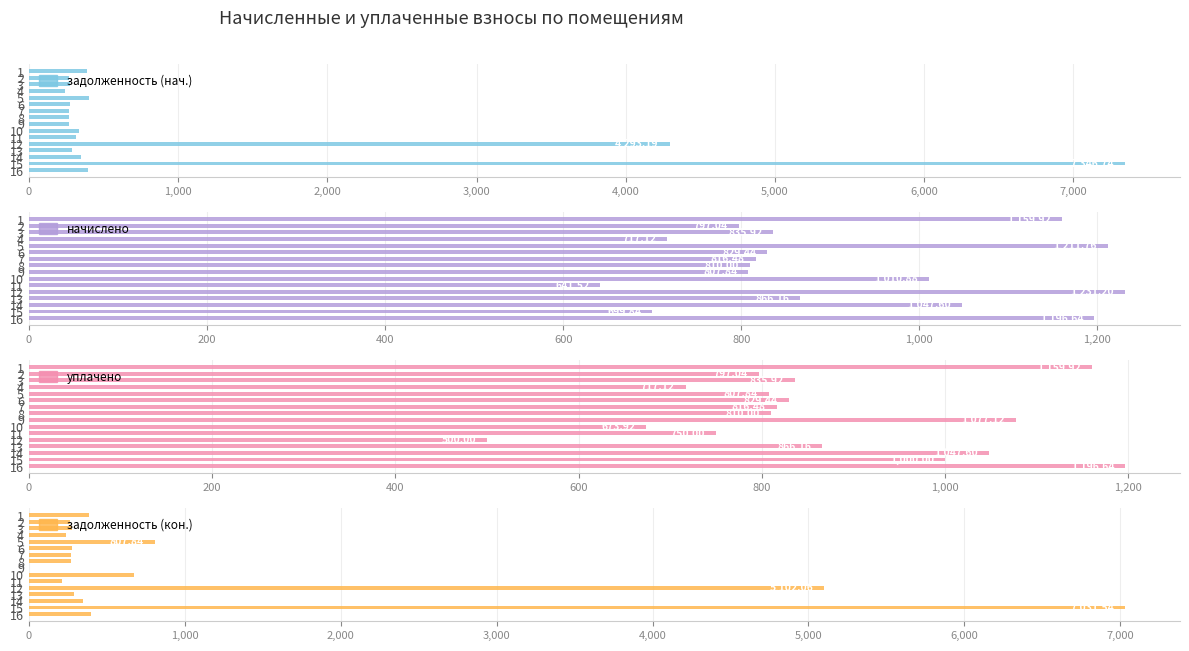

What is the sum of the задолженность (нач.) values at 1,000 and 13?

614.9